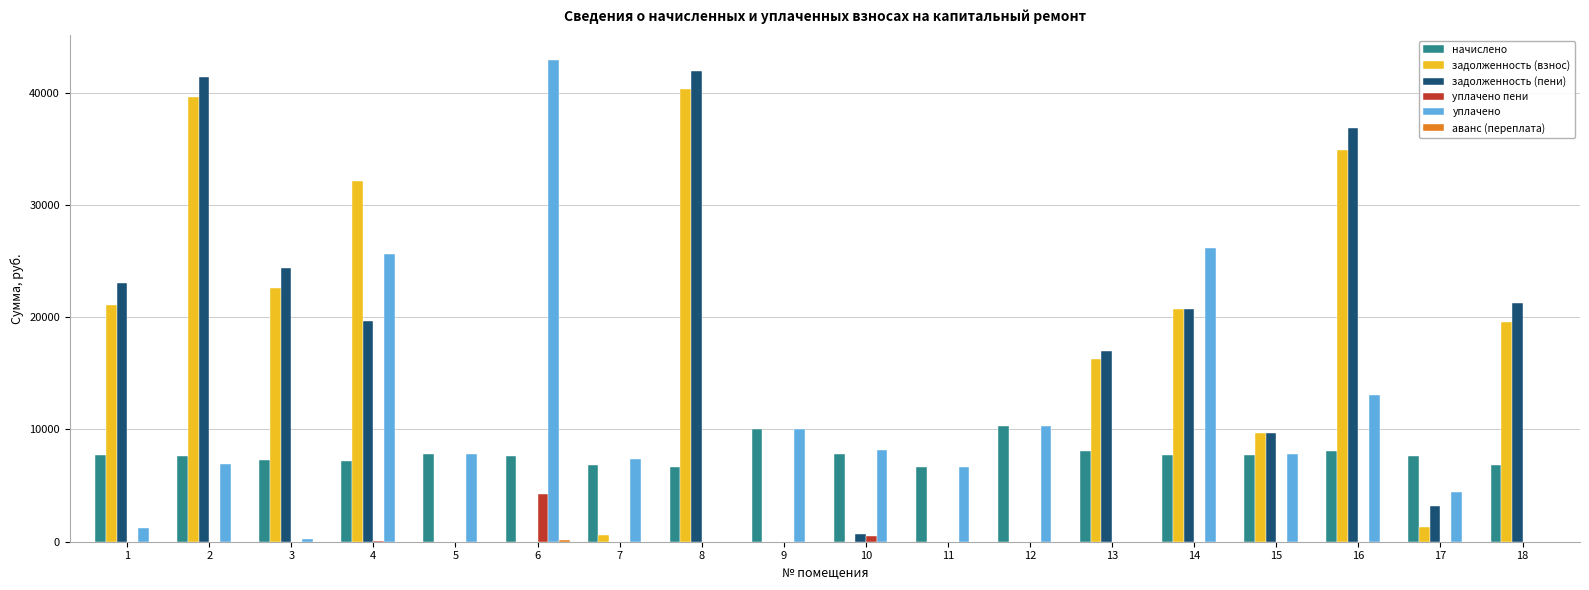

The value of задолженность (взнос) at 14 is 35483.0. True or false?

False